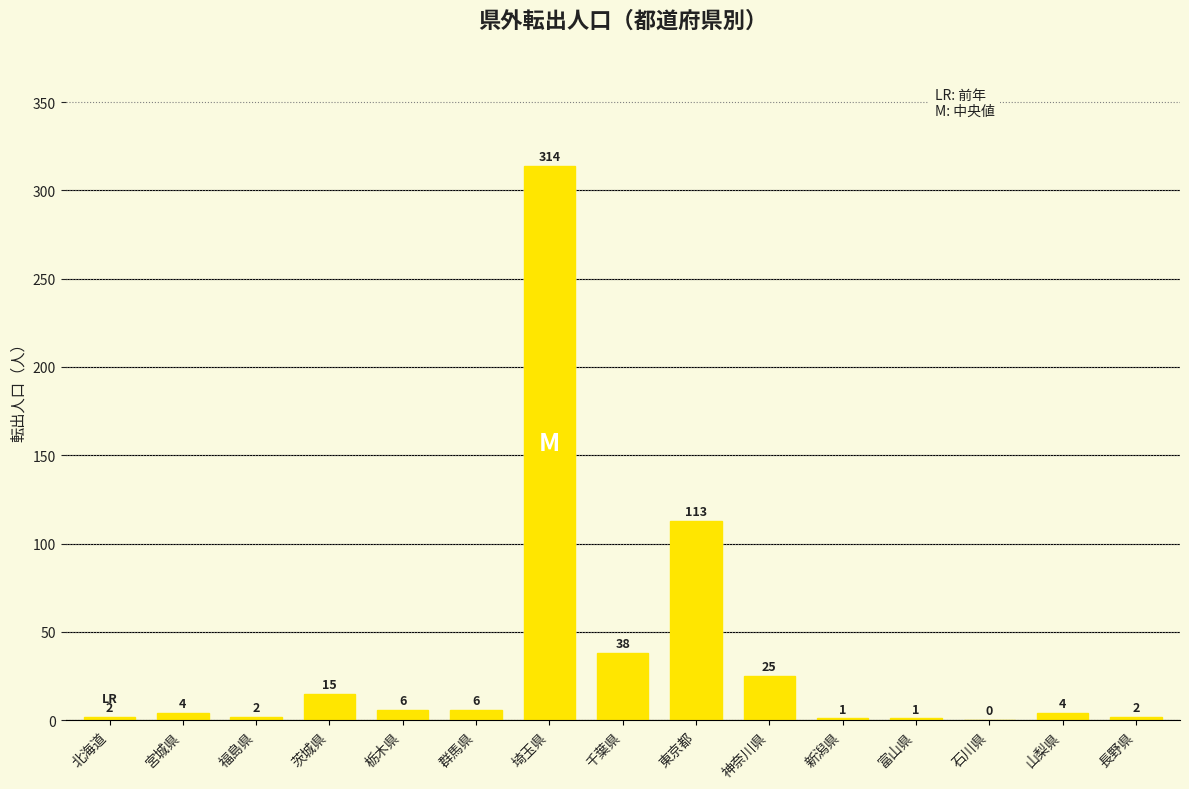

The value at 東京都 is 176. True or false?

False